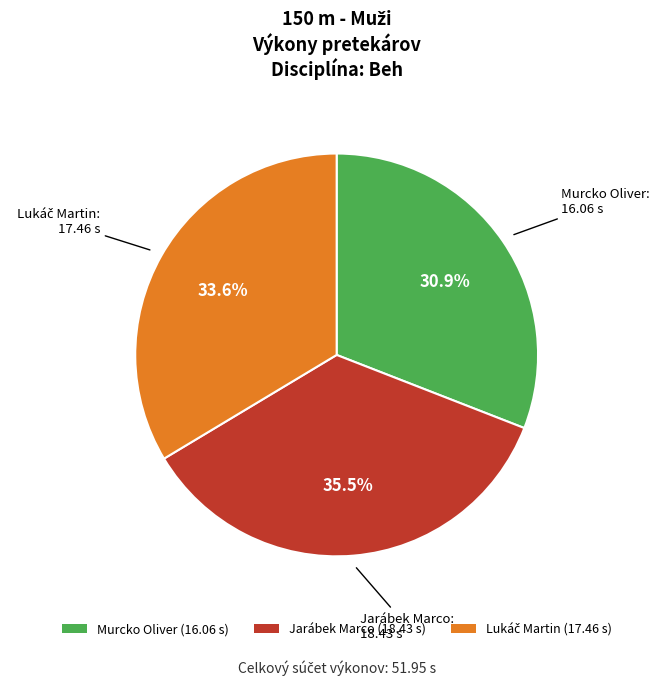

True or false: Jarábek Marco accounts for 42% of the total.

False